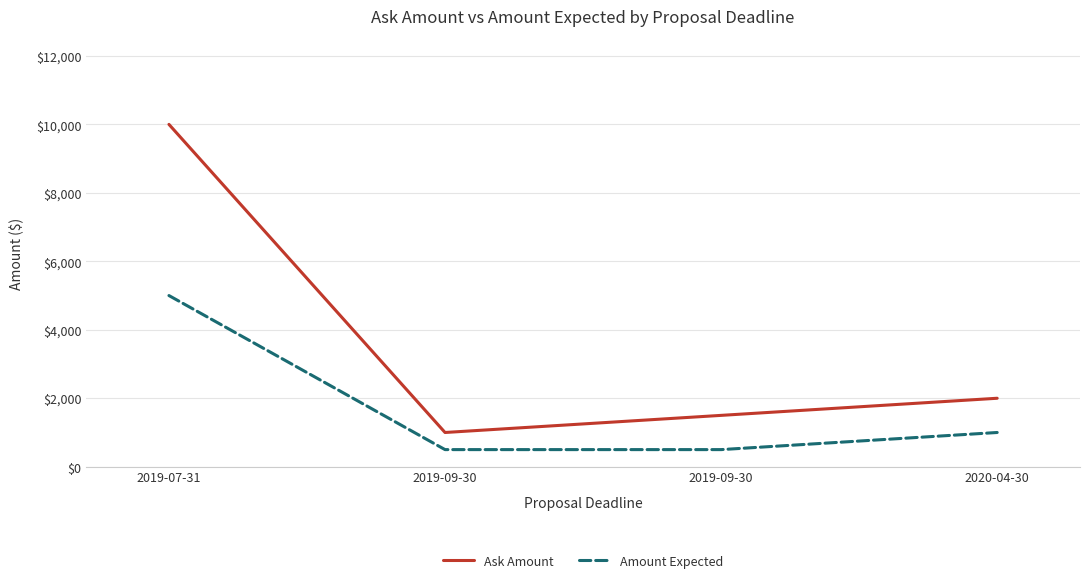

Rank the series at 2019-09-30 from lowest to highest value.

Amount Expected, Ask Amount